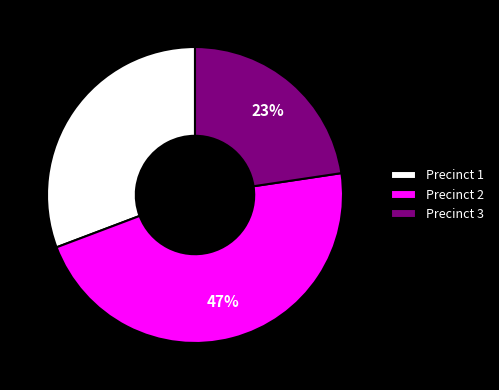

To the nearest percent, what is the combined percentage of Precinct 3 and Precinct 1?

53%